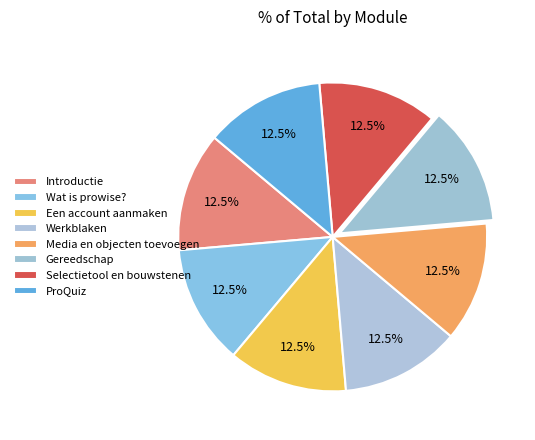

To the nearest percent, what is the combined percentage of ProQuiz and Gereedschap?

25%